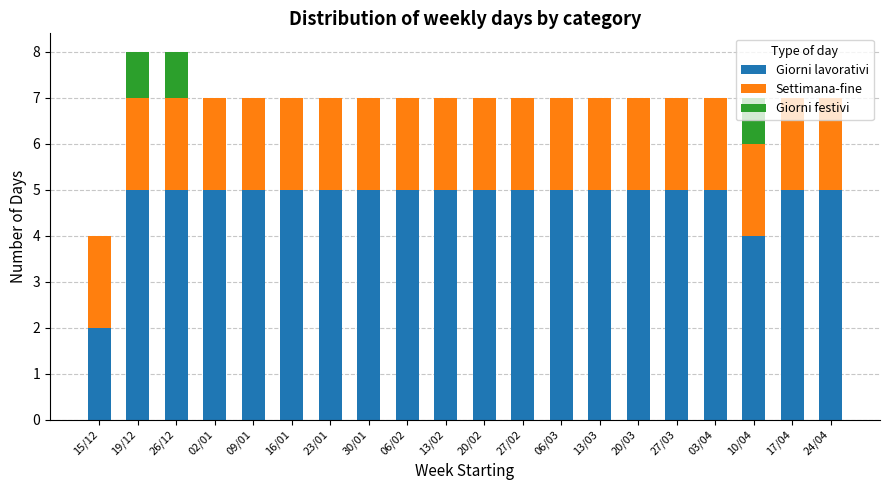

What is the highest value of the Giorni lavorativi series?

5